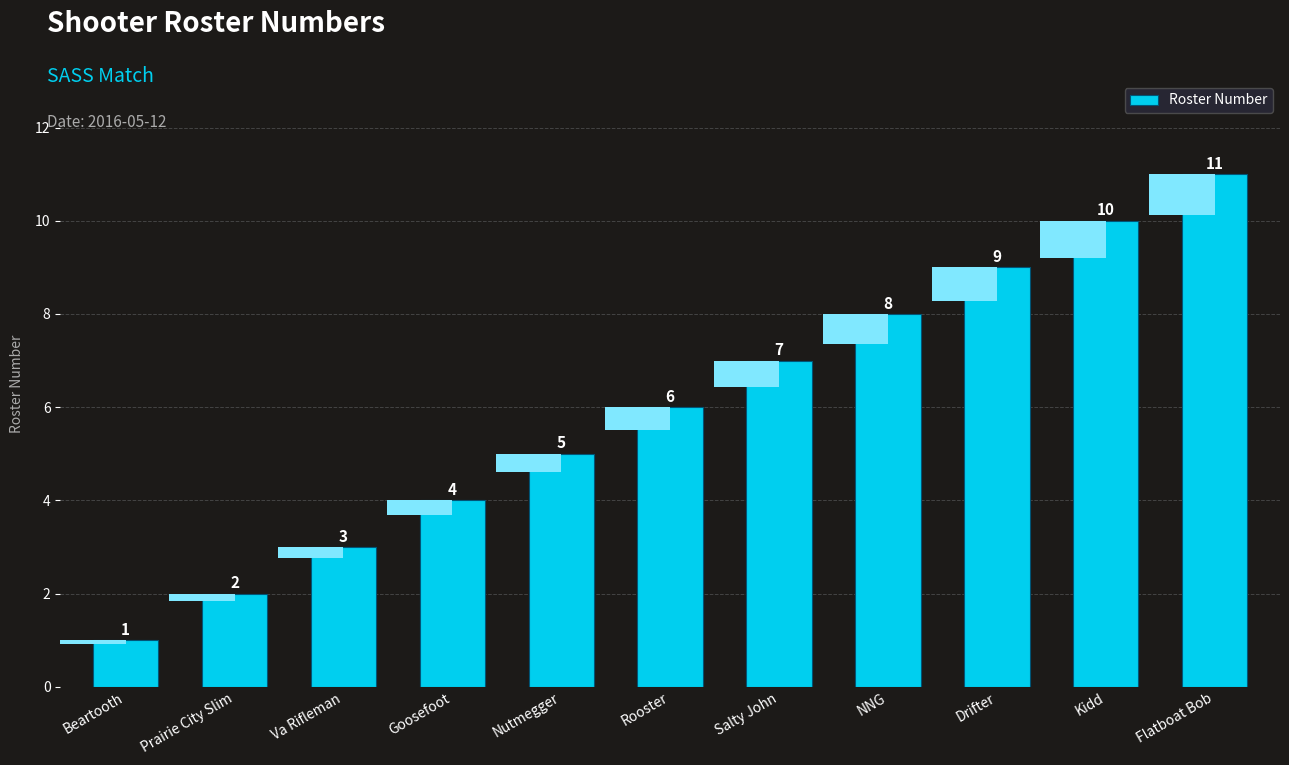

What is the average value?

6